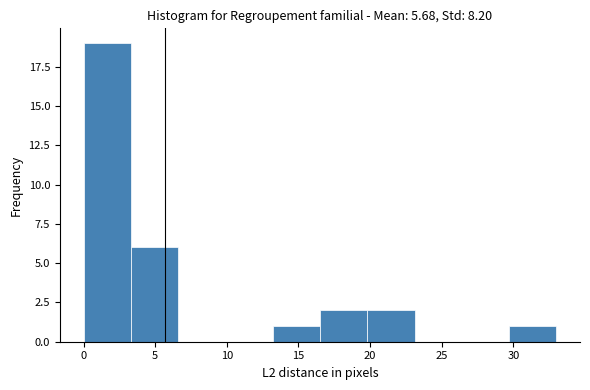

Reading left to right, transcribe this chart: for each bar, give the range it covers on the x-axis and its height. Neither the bar edges nor the heights are printed on the chart, so give them approximately, as read against the axes.

0.0 to 3.3: 19
3.3 to 6.6: 6
6.6 to 9.9: 0
9.9 to 13.2: 0
13.2 to 16.5: 1
16.5 to 19.8: 2
19.8 to 23.1: 2
23.1 to 26.4: 0
26.4 to 29.7: 0
29.7 to 33.0: 1